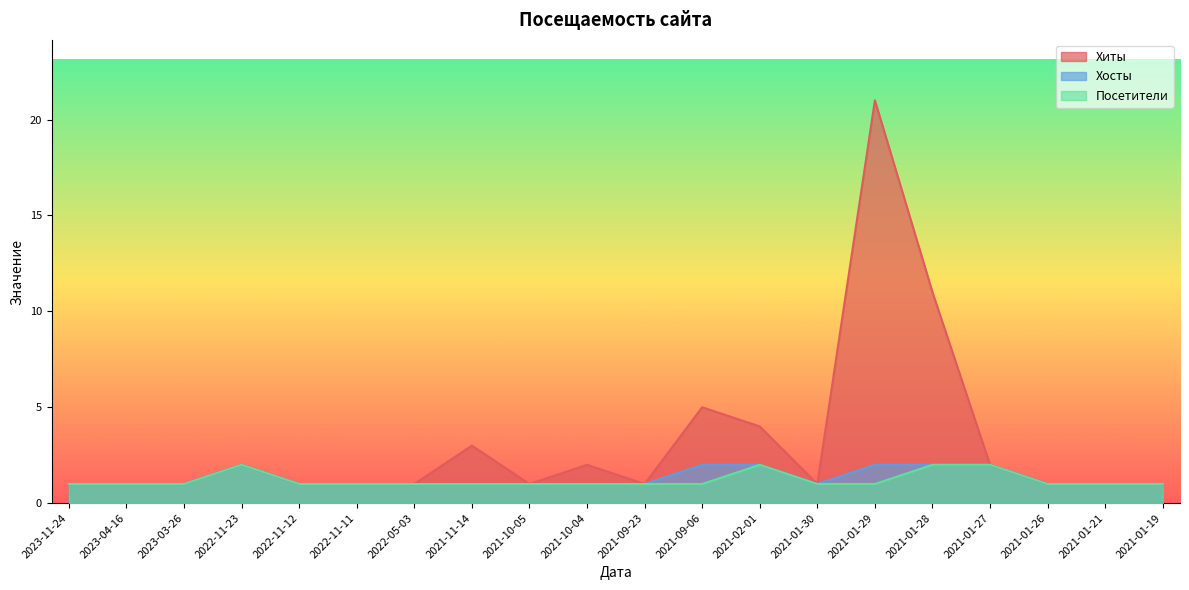

What is the label of the 9th point from the right?

2021-09-06